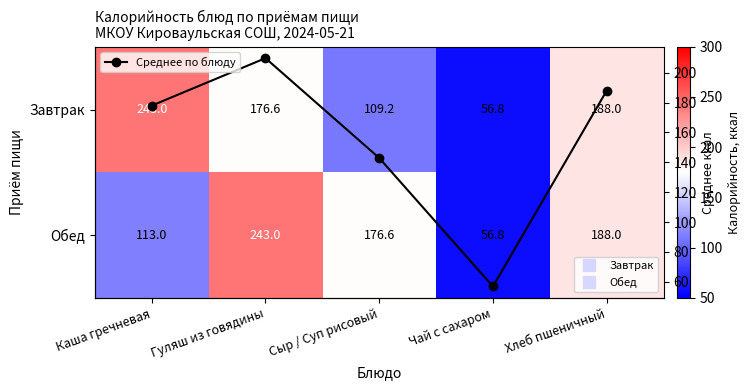

Where does the Среднее по блюду series first go above 178?

Гуляш из говядины